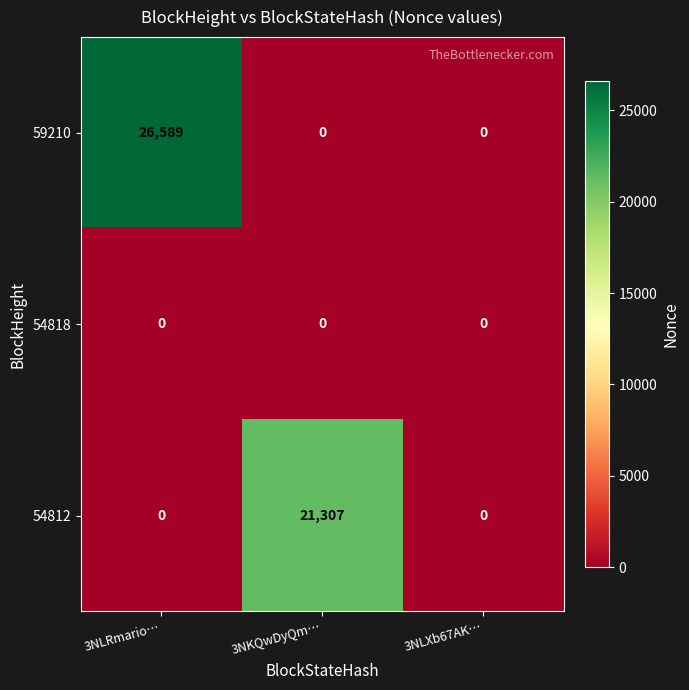

True or false: 54818 has a value of 0 at 3NLRmario….

True